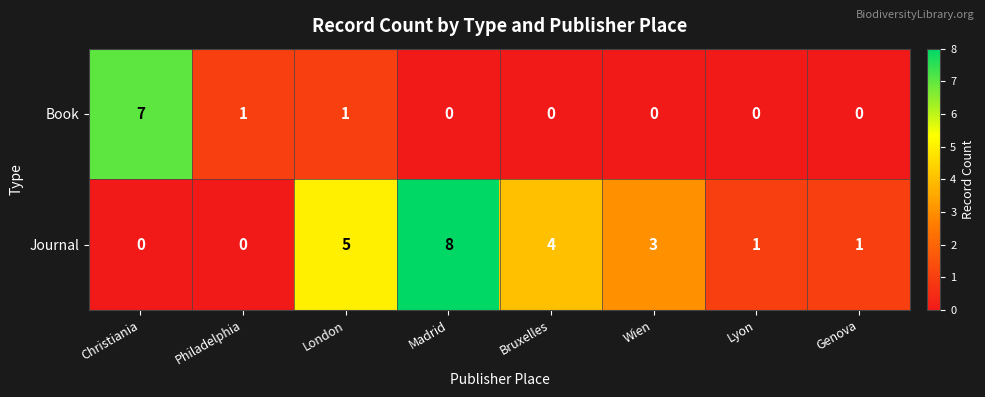

Is it true that Journal equals 8 at Madrid?

True